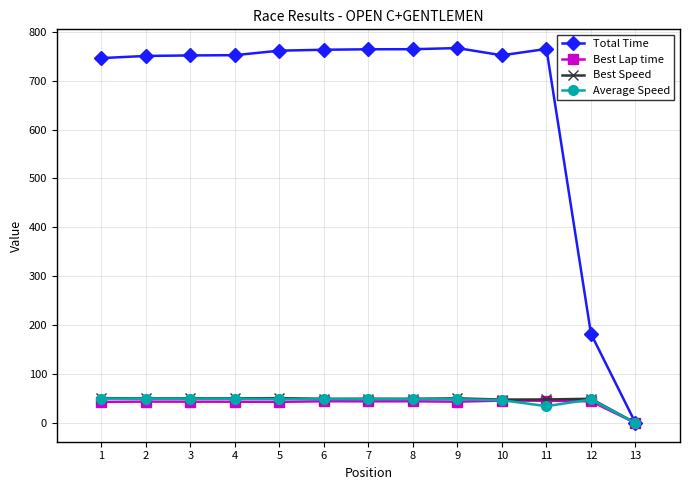

How many values in the Total Time series are below 752?

6